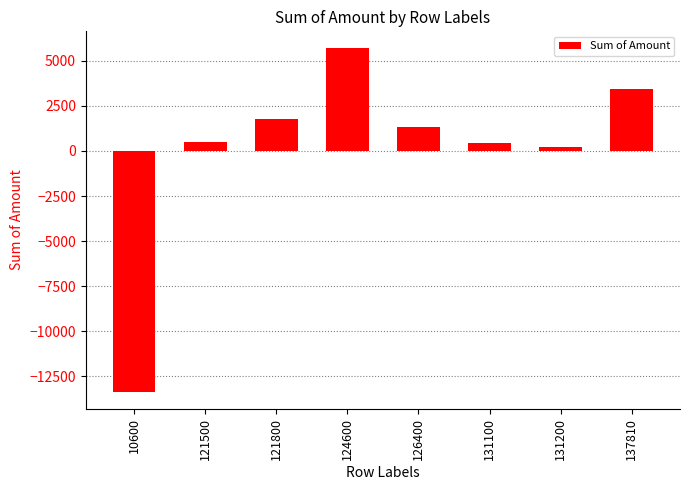

How many categories are shown in the chart?

8